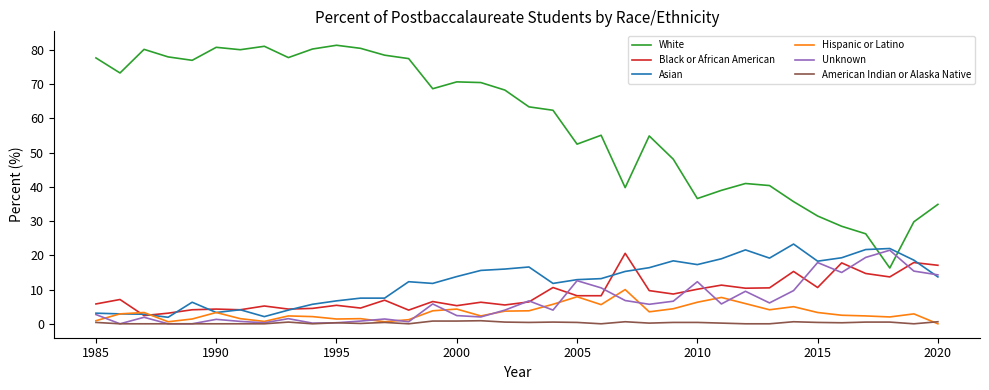

How many series are shown in this chart?

6